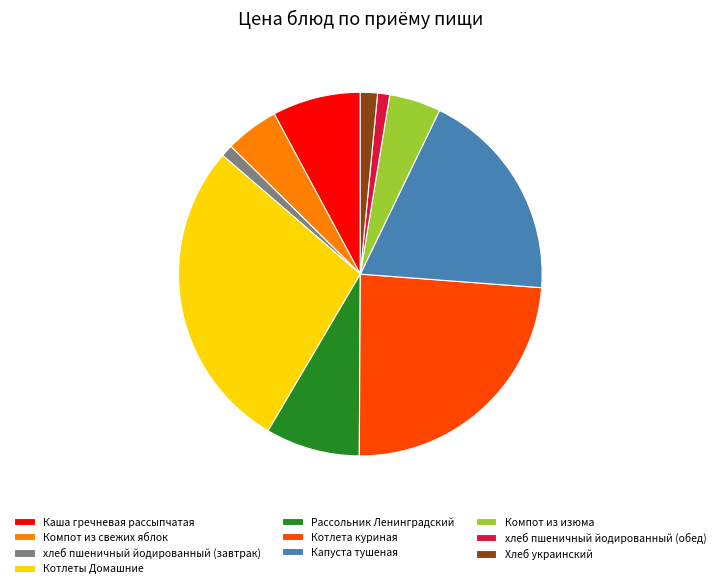

Is it true that хлеб пшеничный йодированный (завтрак) is 14% of the pie?

False